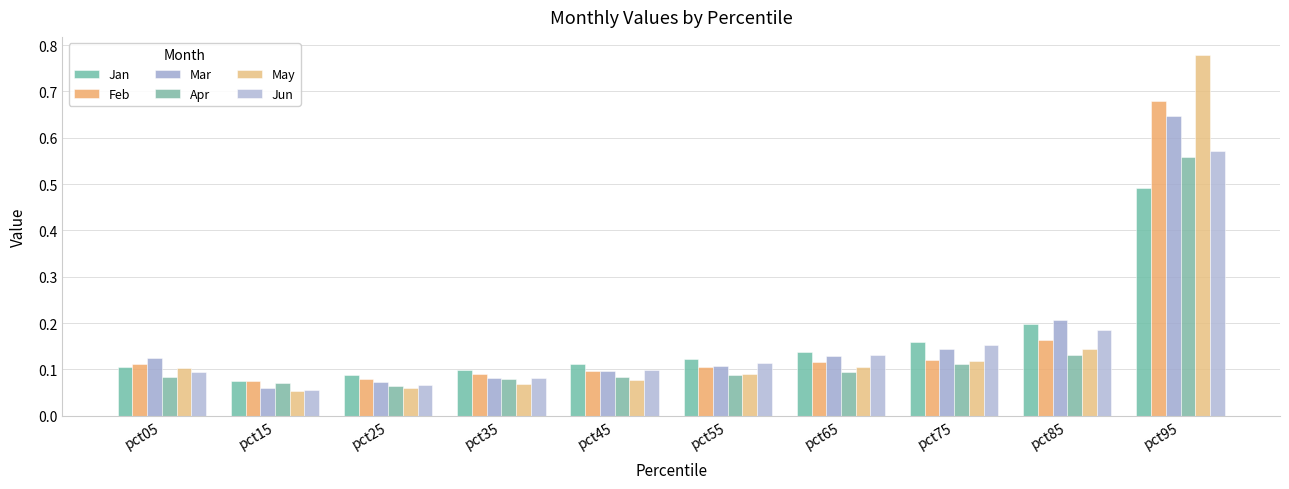

How many categories are shown in the chart?

10